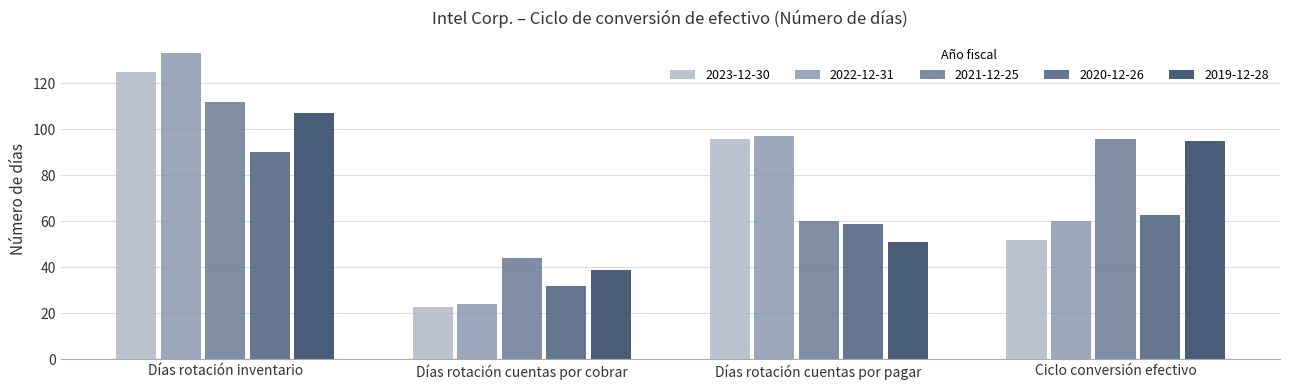

Count the number of categories in the chart.

4